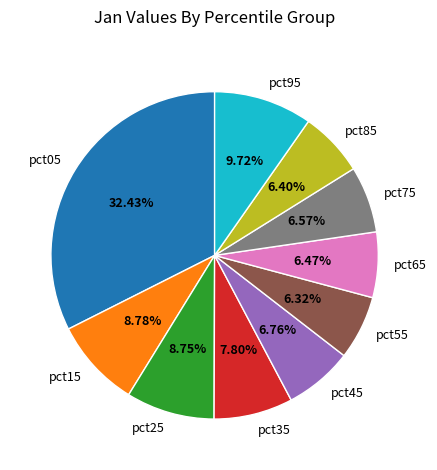

Which has a higher value, pct55 or pct35?

pct35